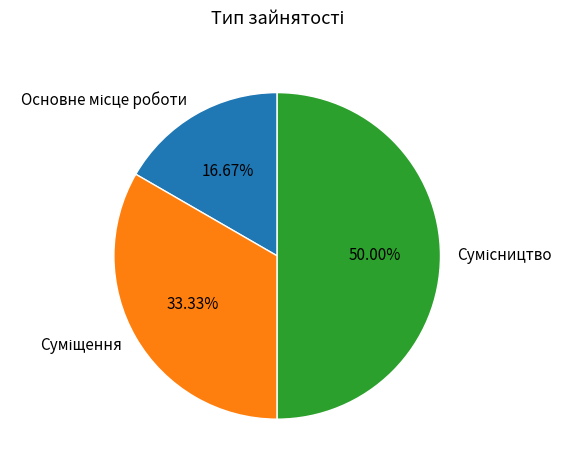

To the nearest percent, what is the difference between the Основне місце роботи and Суміщення slice percentages?

17%